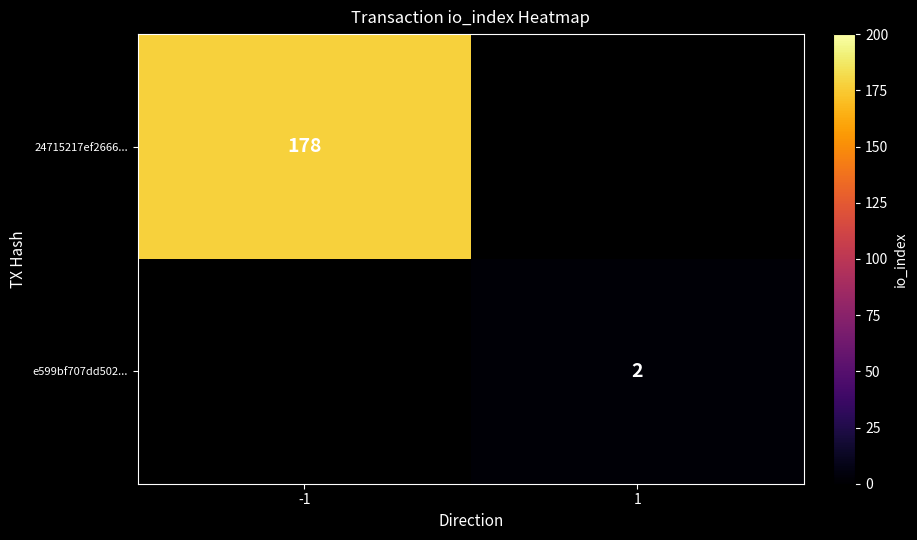

What is the greatest value displayed?

178.0